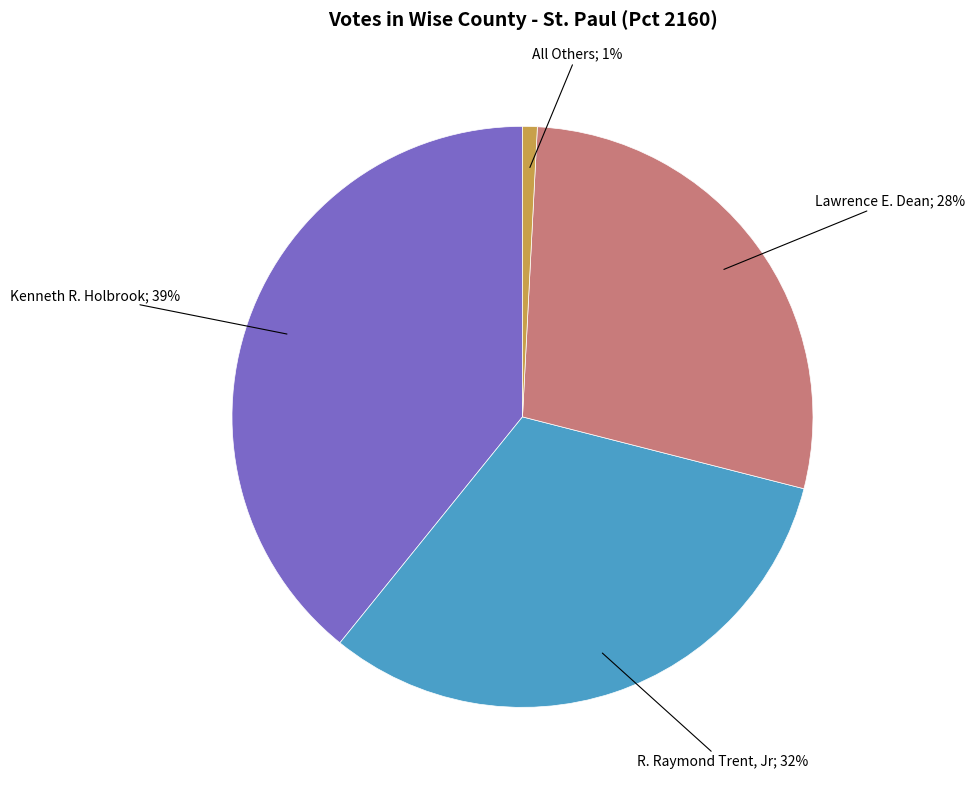

Does any single category account for the majority?

No